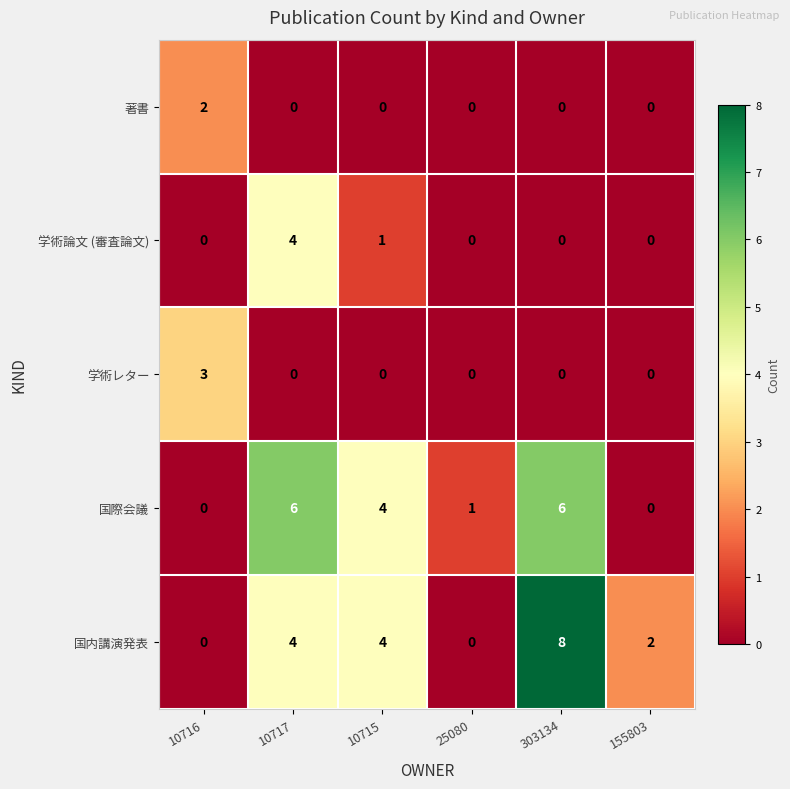

The 国内講演発表 series shows 2 at 155803. True or false?

True